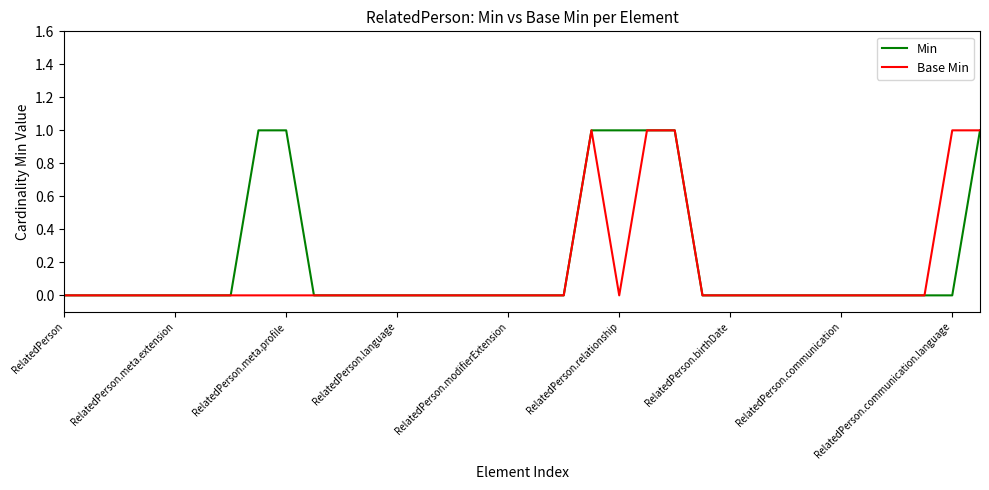

Is it true that Base Min equals 0 at RelatedPerson.meta.profile?

True